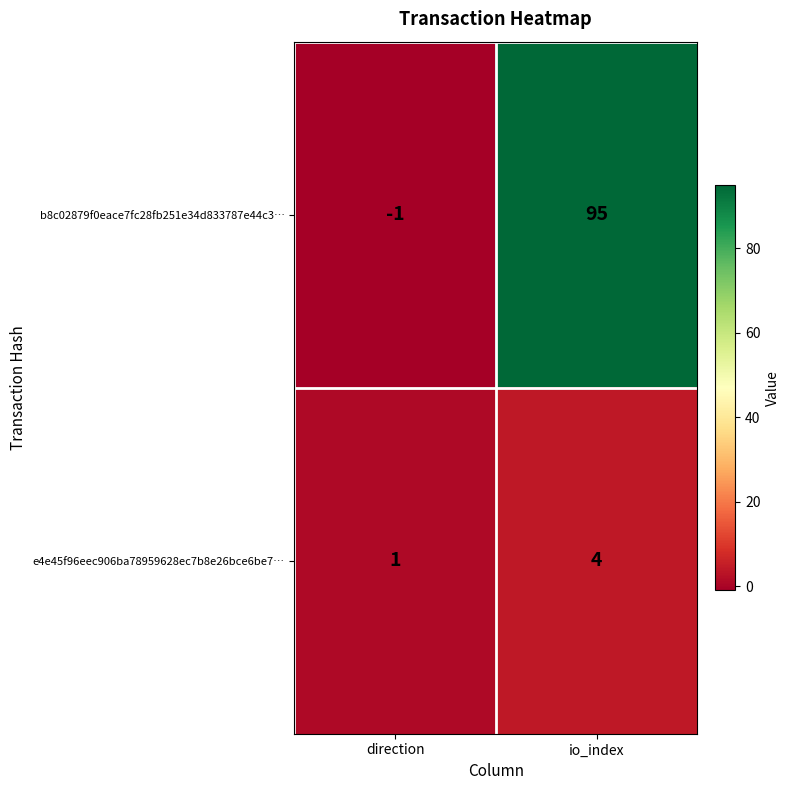

True or false: e4e45f96eec906ba78959628ec7b8e26bce6be7… has a value of 6 at io_index.

False